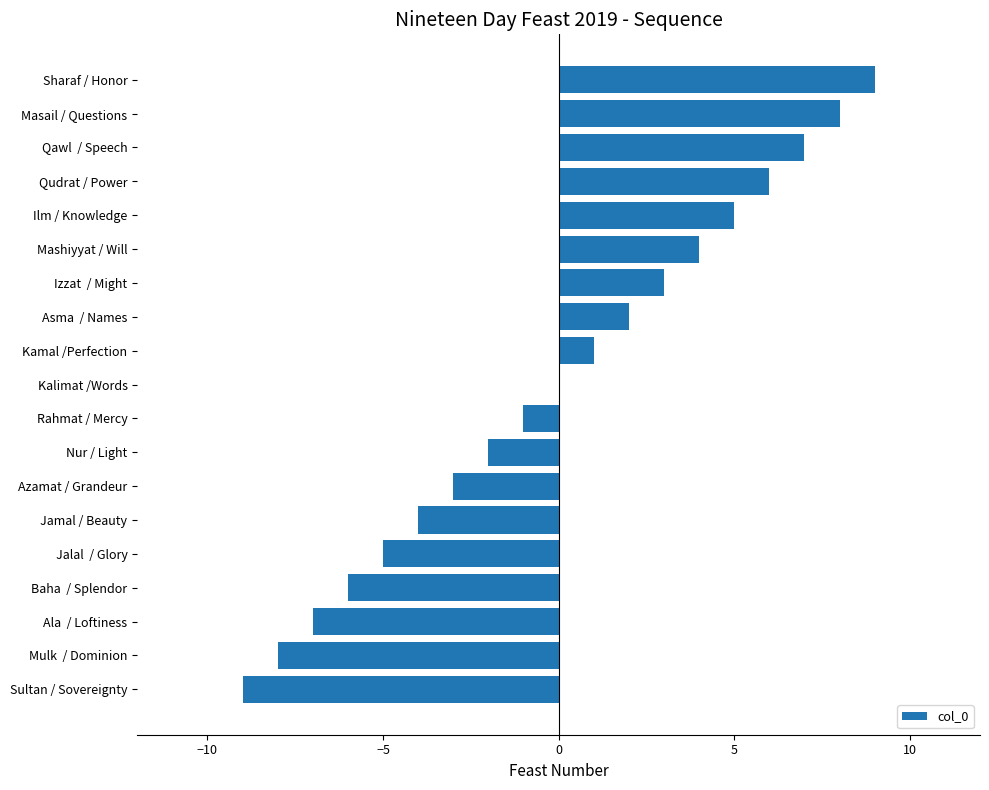

What is the maximum value shown in the chart?

9